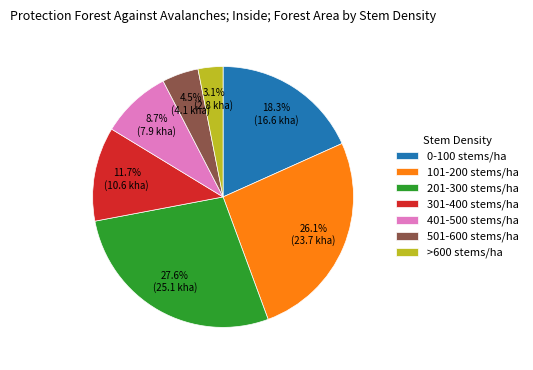

Does 0-100 stems/ha account for over 50% of the chart?

No